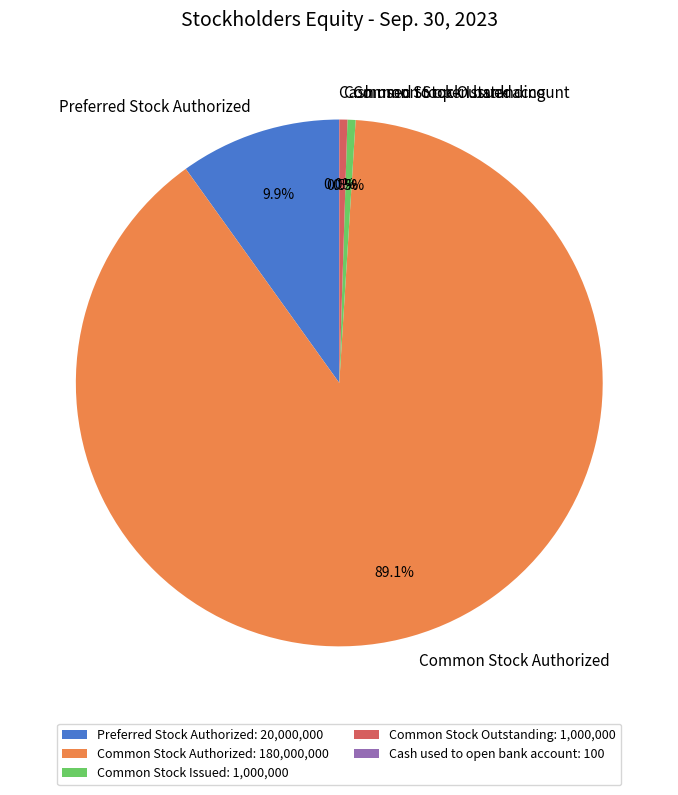

Between Preferred Stock Authorized and Common Stock Issued, which is larger?

Preferred Stock Authorized